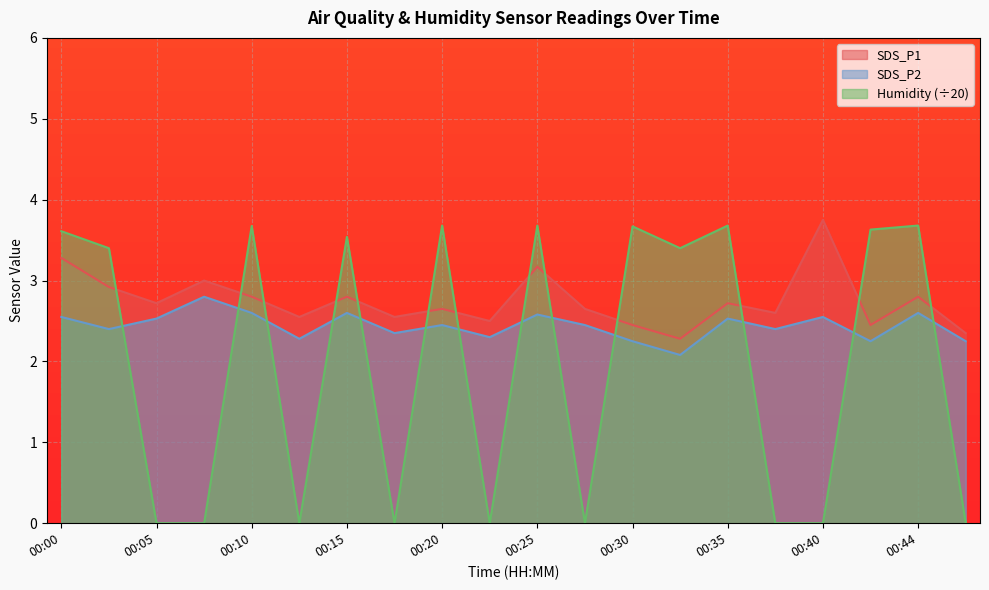

At how many categories does at least one series exceed 0?

20